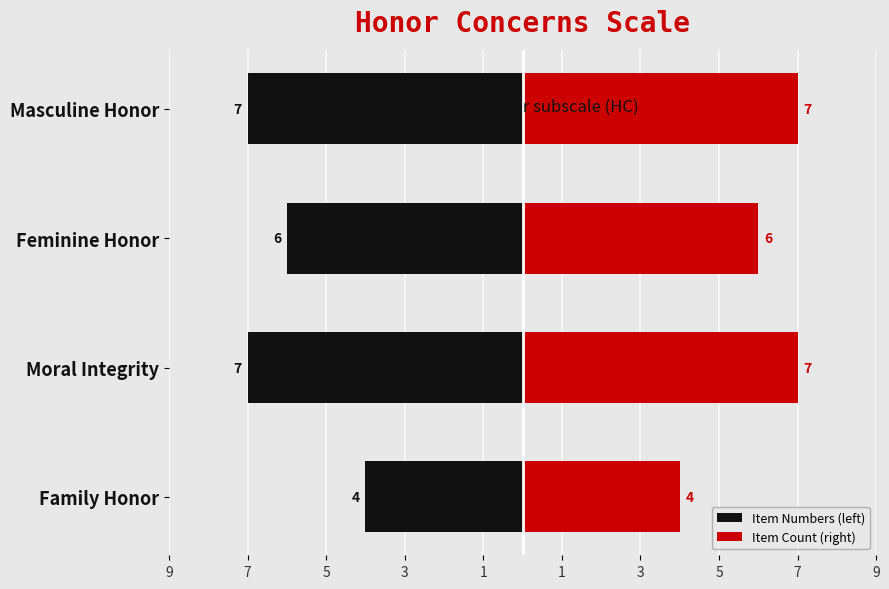

Reading left to right, transcribe all the data shown in this chart.

Item Numbers (left): -4	-7	-6	-7
Item Count (right): 4	7	6	7